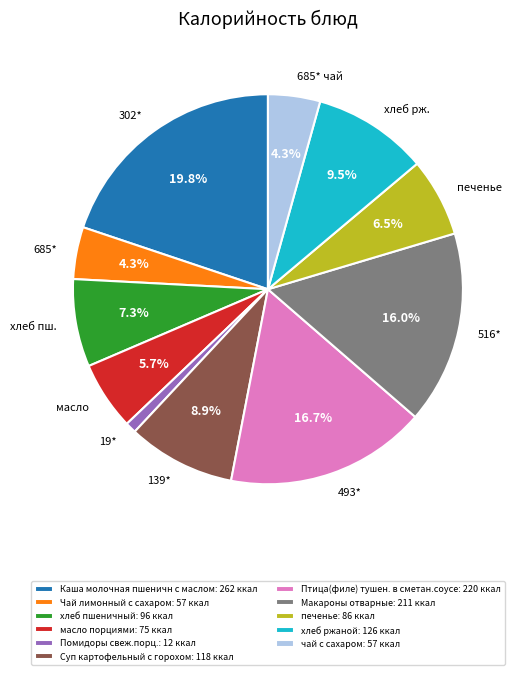

To the nearest percent, what is the difference between the largest and smallest slice percentages?

19%